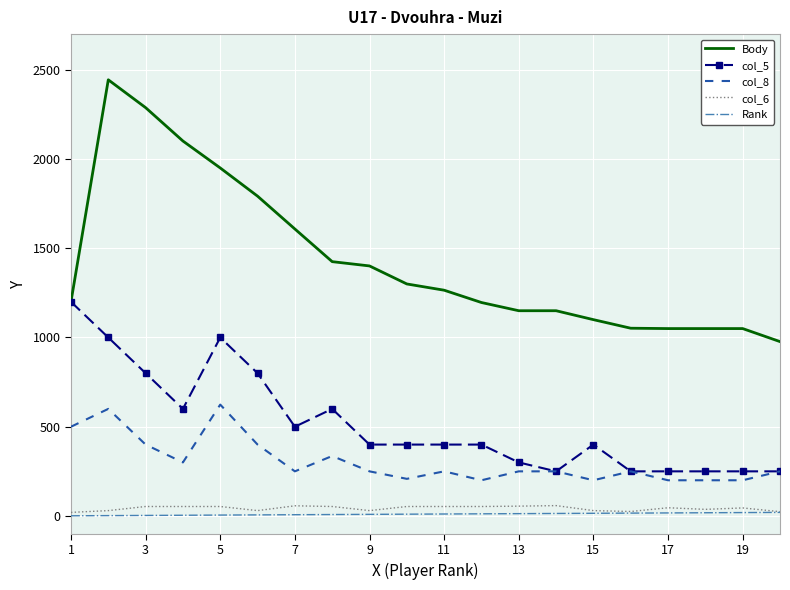

Rank the series by their maximum value, from highest to lowest.

Body, col_5, col_8, col_6, Rank